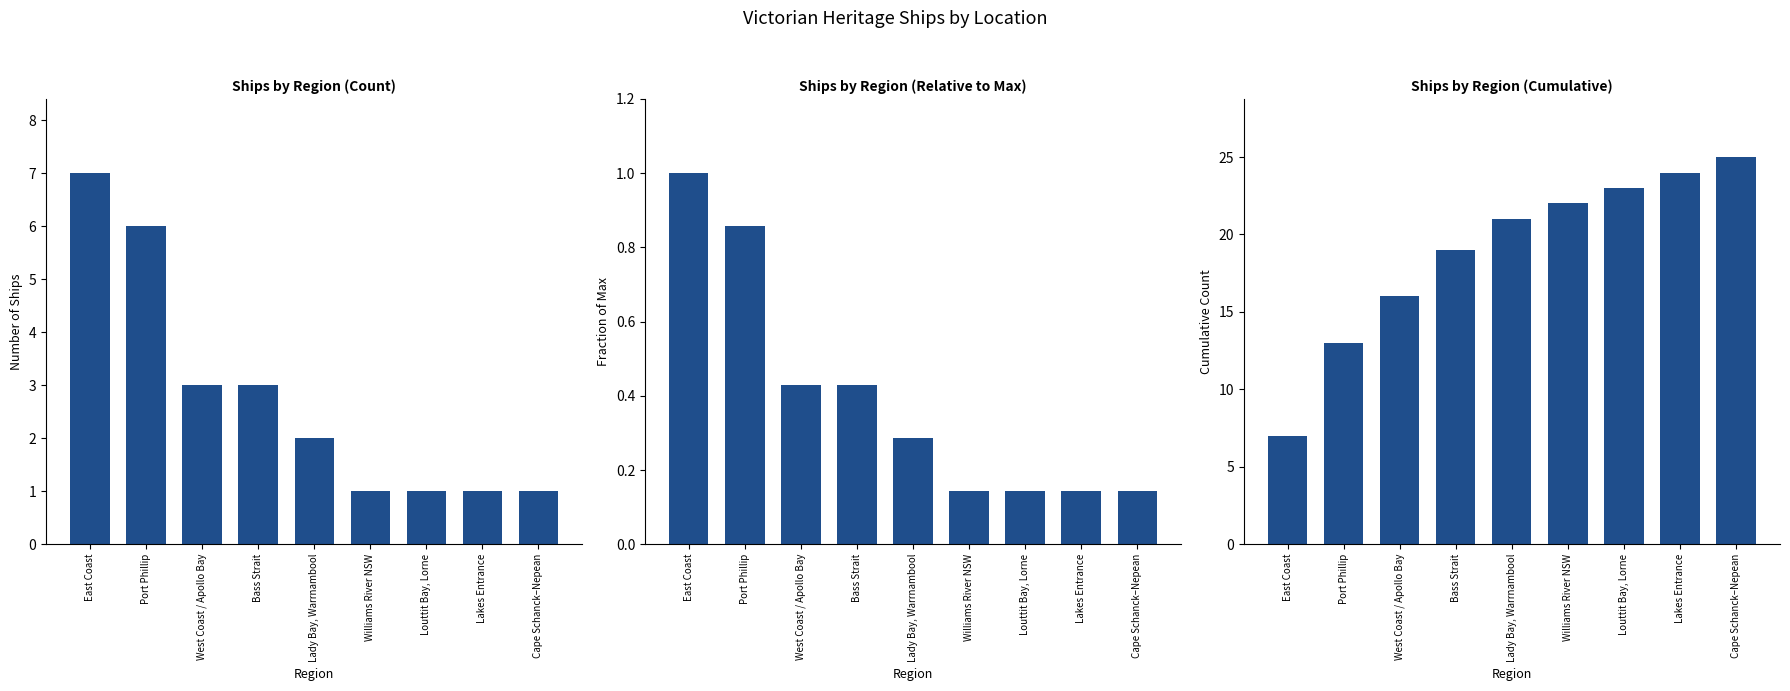

Rank the series by their maximum value, from lowest to highest.

Fraction of Max, Count, Cumulative Count